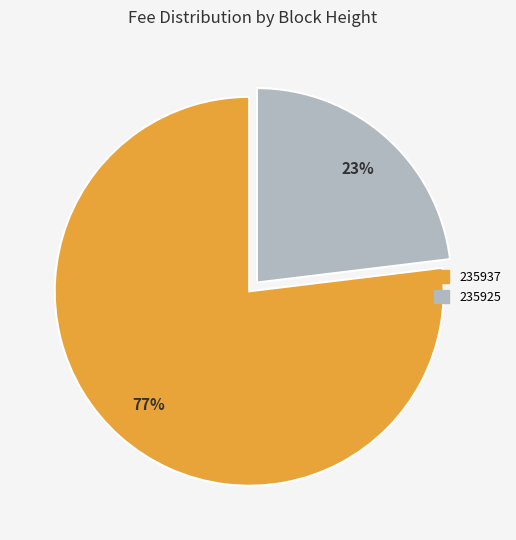

The 235937 slice represents 82% of the pie. True or false?

False